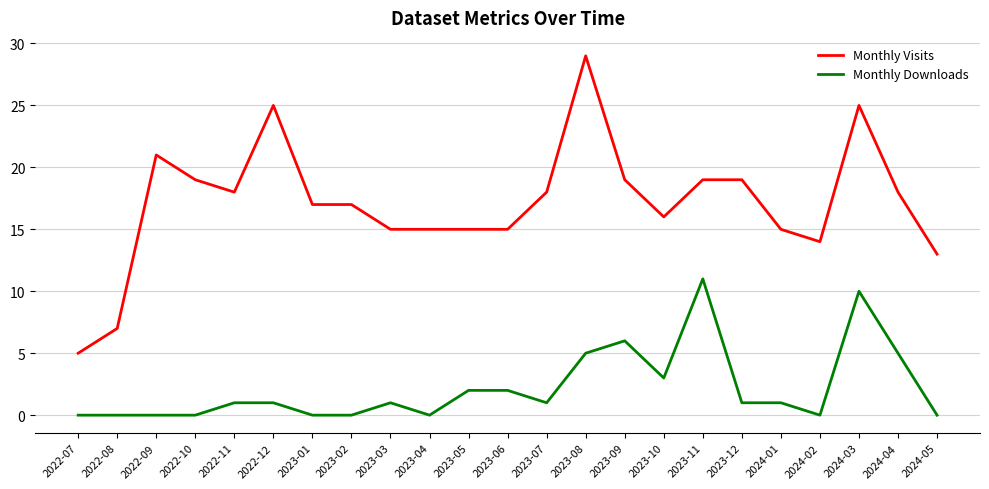

Which series has the widest spread of values?

Monthly Visits